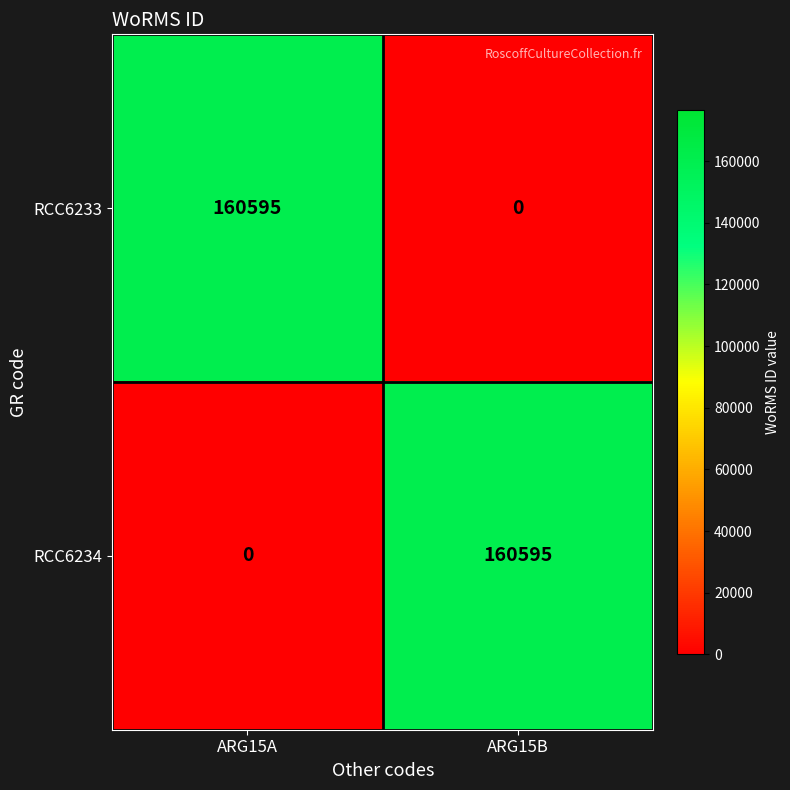

Reading left to right, extract all data points from this chart.

RCC6233: ARG15A=160595	ARG15B=0
RCC6234: ARG15A=0	ARG15B=160595